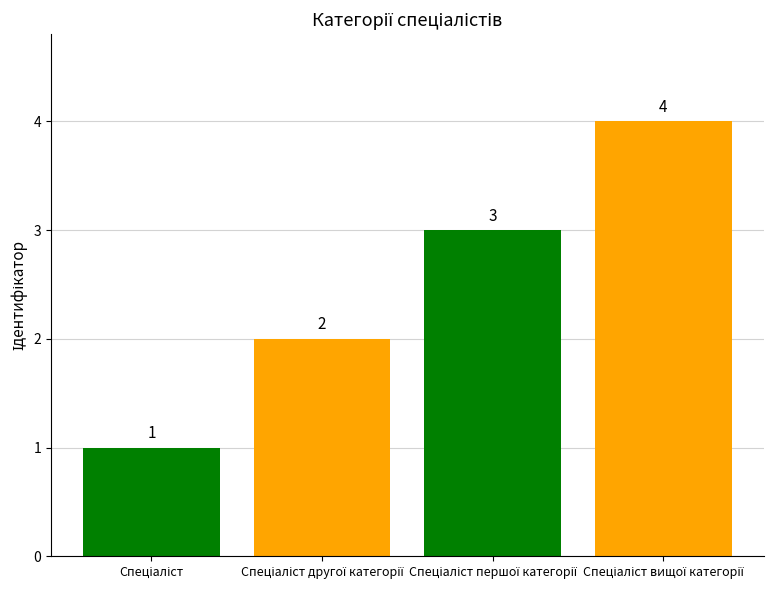

What is the minimum value shown in the chart?

1